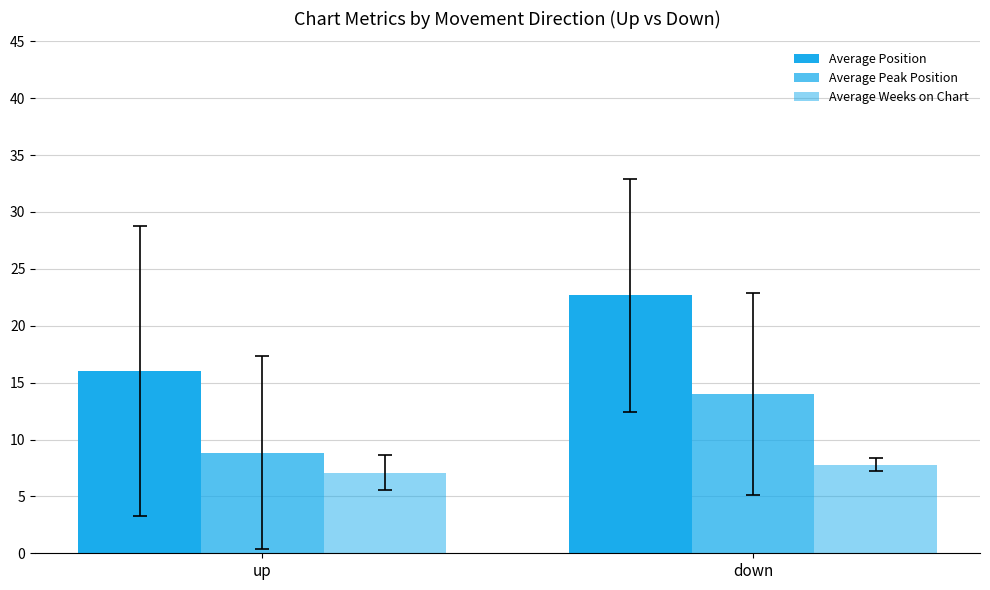

True or false: Average Peak Position has a value of 7.6 at down.

False